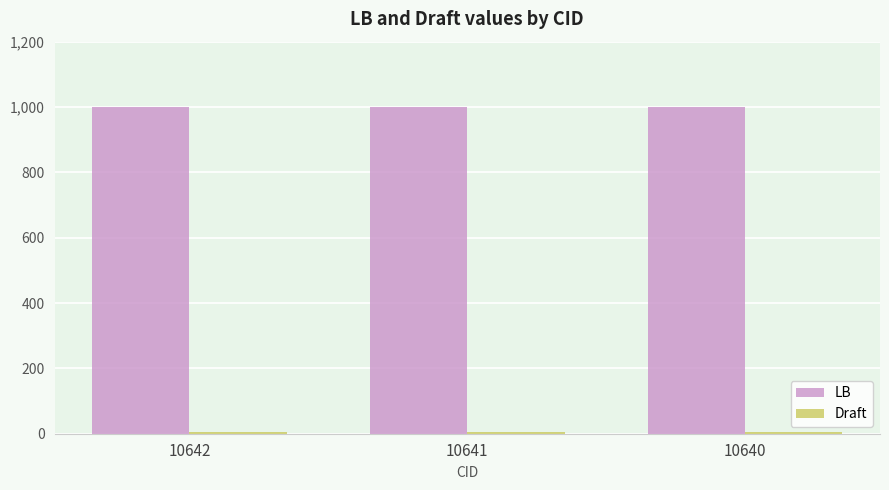

Which series has the largest total across all categories?

LB